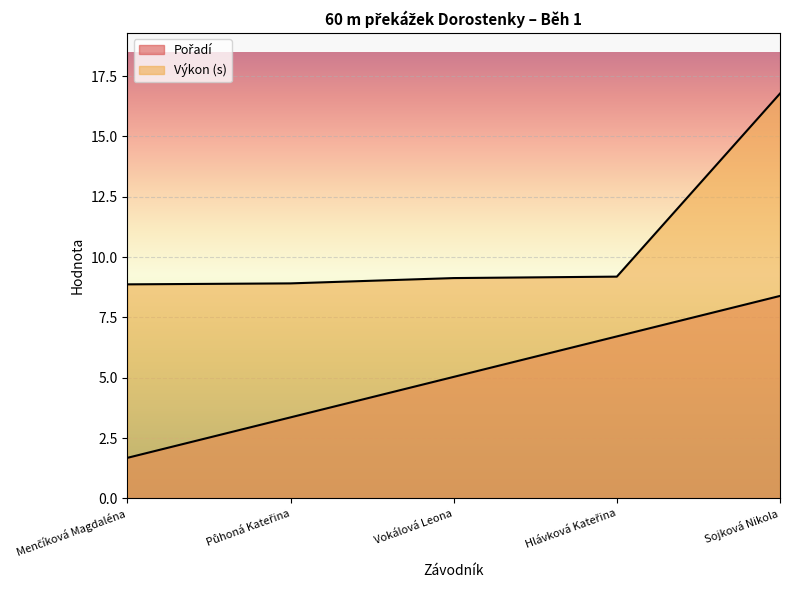

Between Menčíková Magdaléna and Vokálová Leona, which series saw the biggest shift?

Pořadí